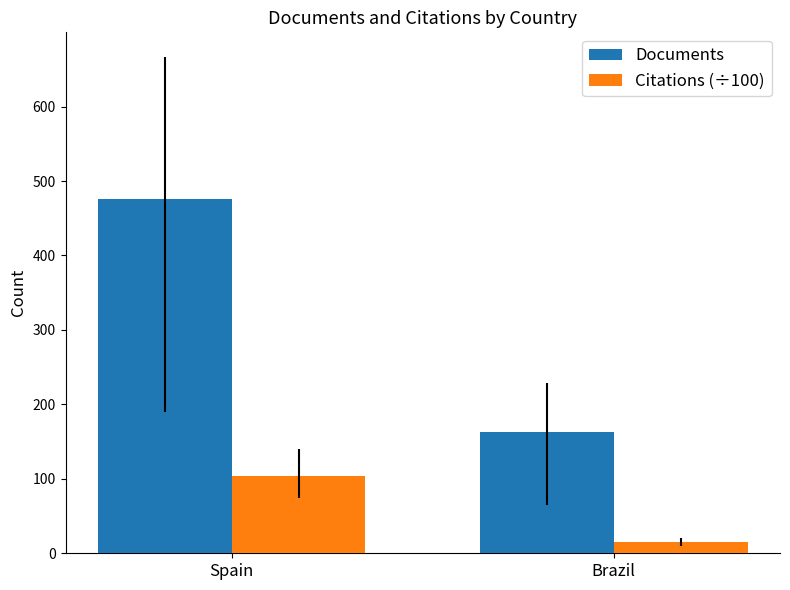

Reading left to right, what are all the values shown in this chart?

Documents: 476.0	163.0
Citations (÷100): 104.0	14.7